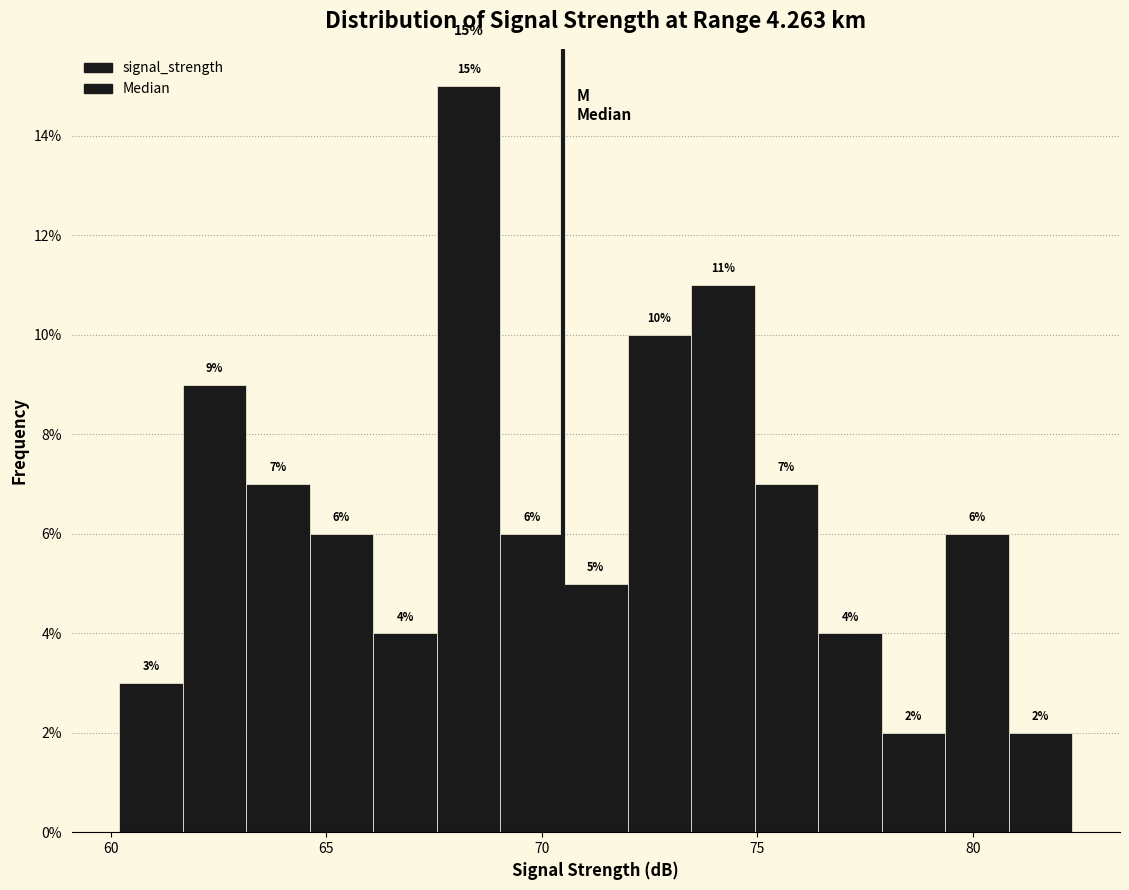

Around what value on the x-axis is the tallest bar? Give the approximate position of its centre, as read against the axis.

68.5